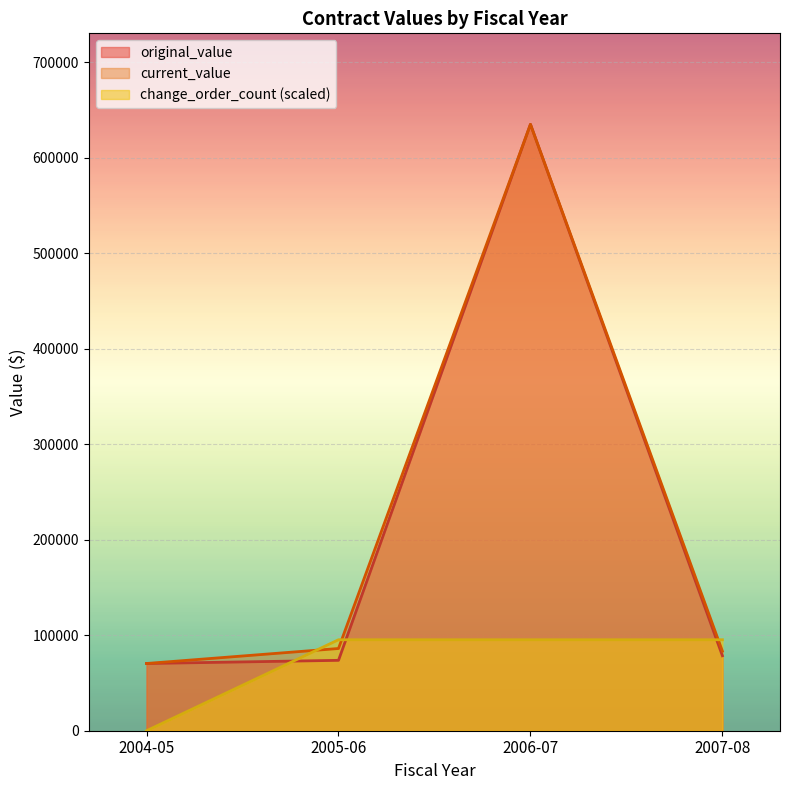

At which label does original_value reach its peak?

2006-07